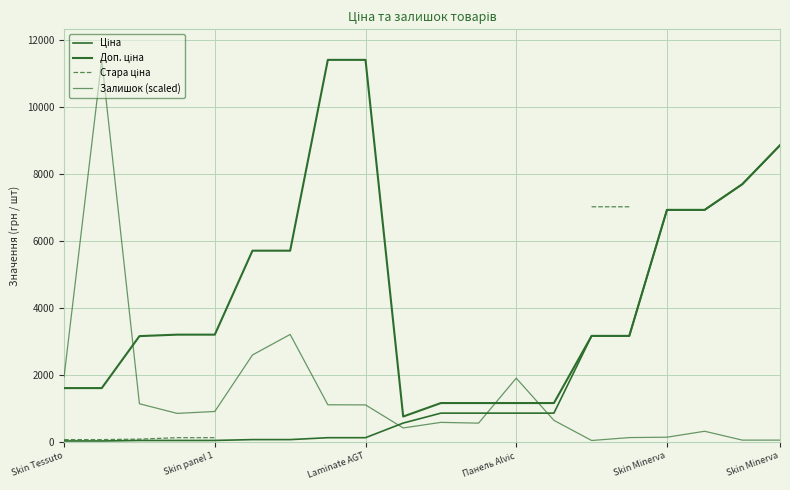

Between 16 and 17, which is larger?

16